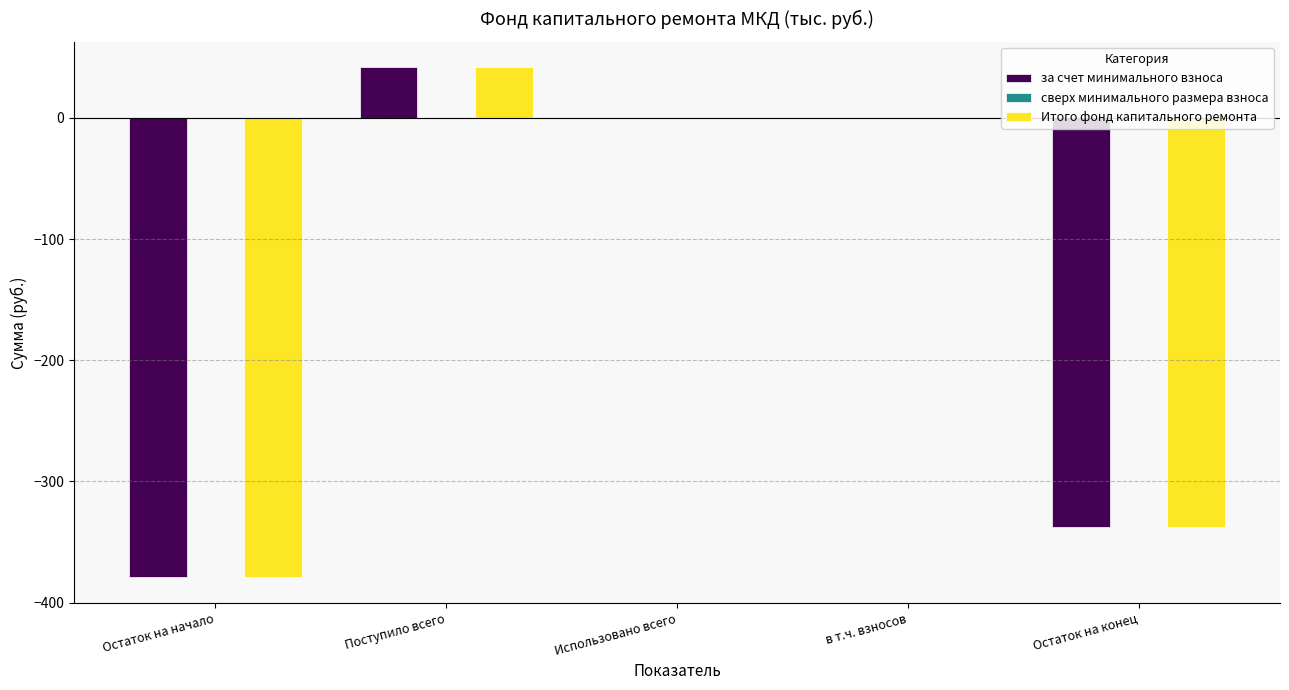

Is it true that Итого фонд капитального ремонта equals -478.8 at Остаток на конец?

False